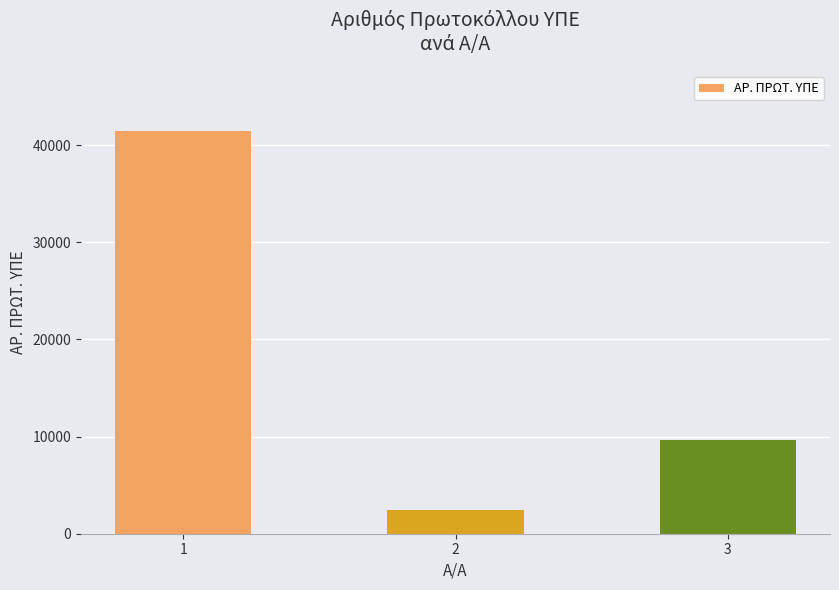

How many series are shown in this chart?

1